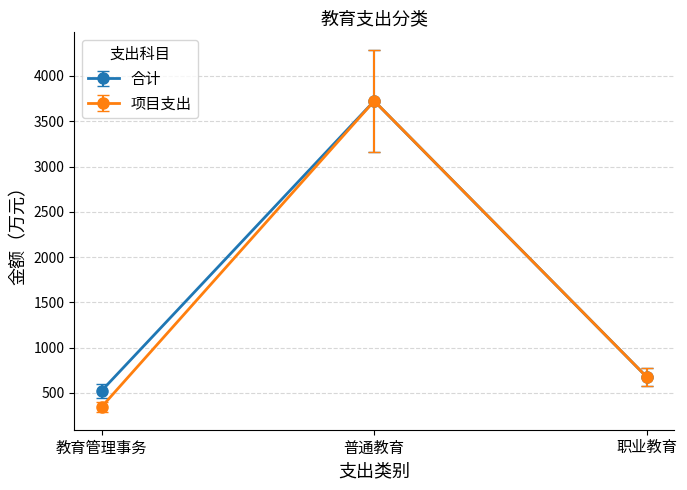

What is the approximate value of 合计 at 职业教育?

675.0